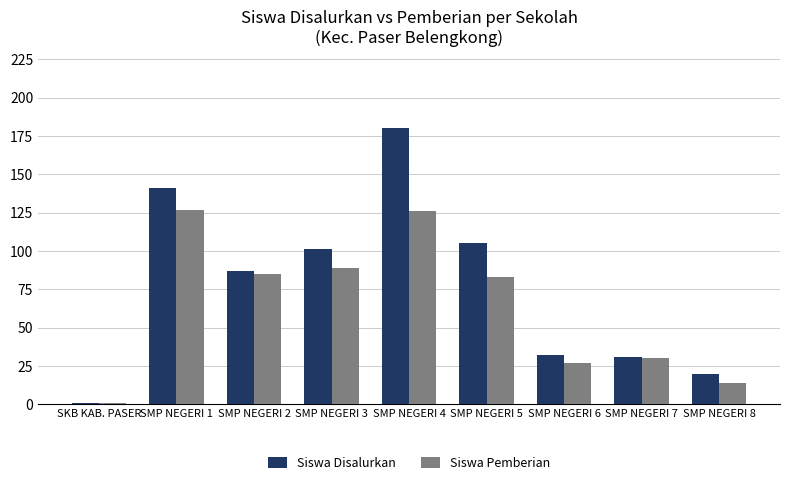

Rank the series by their maximum value, from lowest to highest.

Siswa Pemberian, Siswa Disalurkan